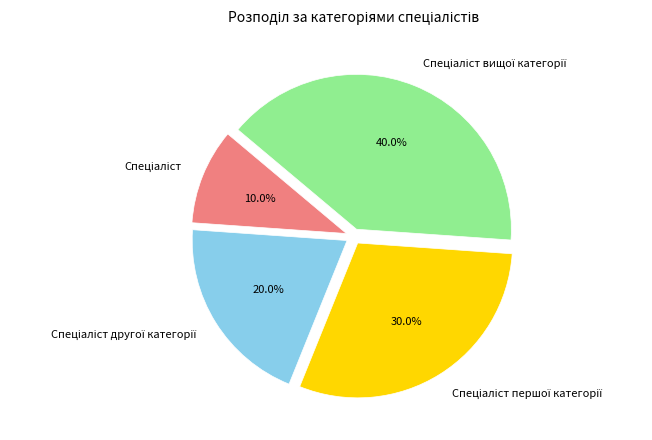

Does any single category account for the majority?

No